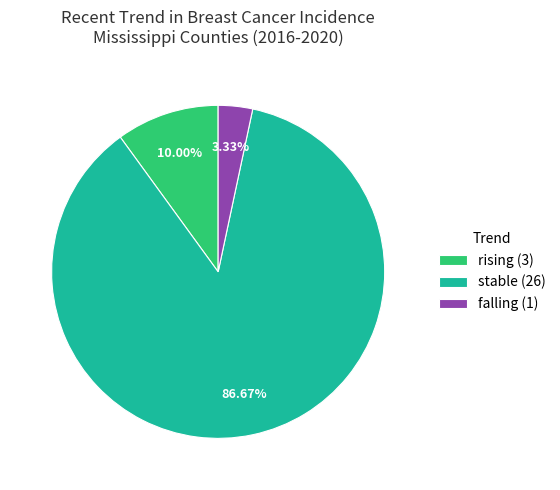

Is there any slice that represents more than half of the pie?

Yes